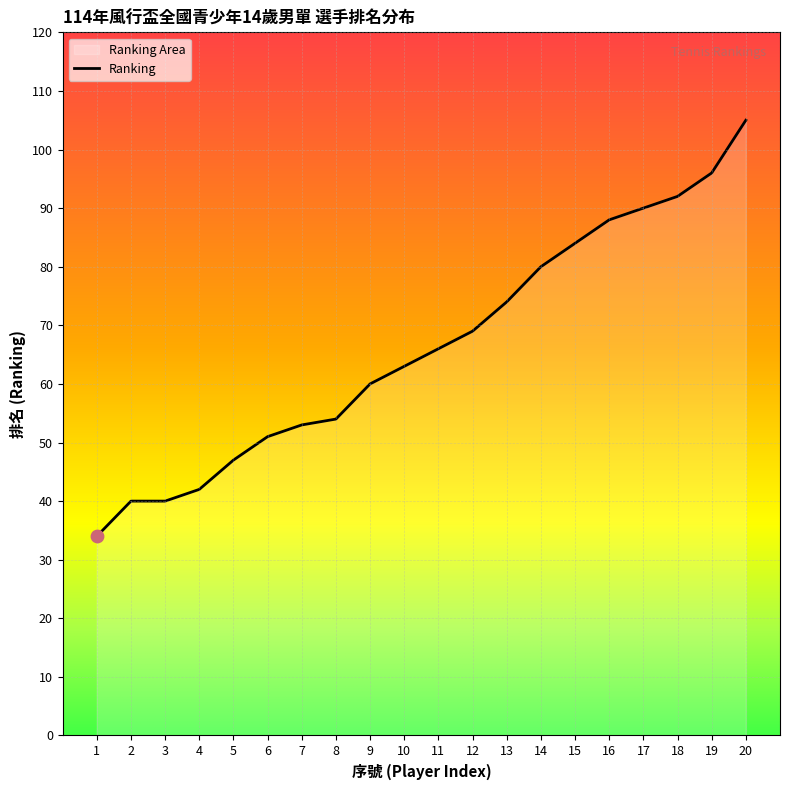

What is the change in value from 4 to 8?

+12